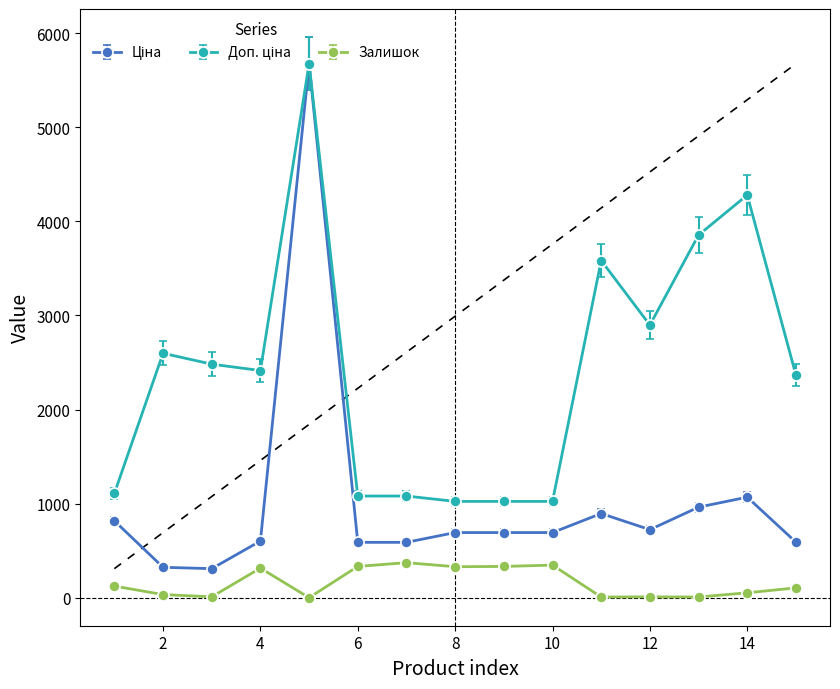

How many values in the Залишок series are below 106?

7